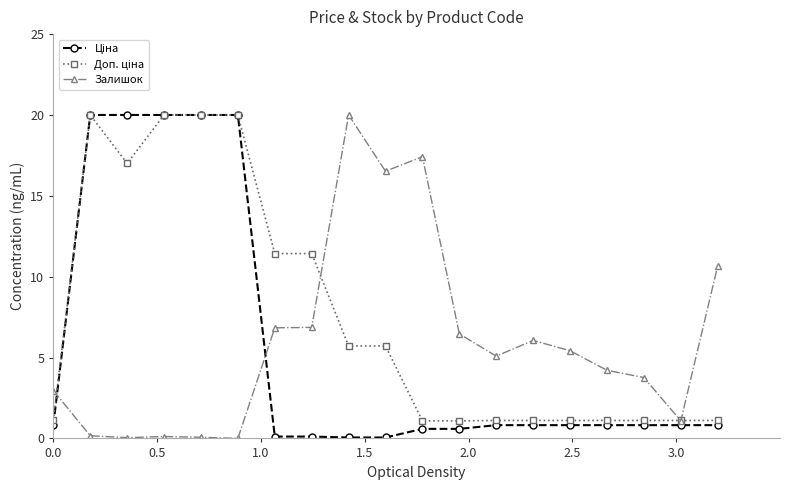

True or false: Залишок has more than 2 interior local peaks.

True